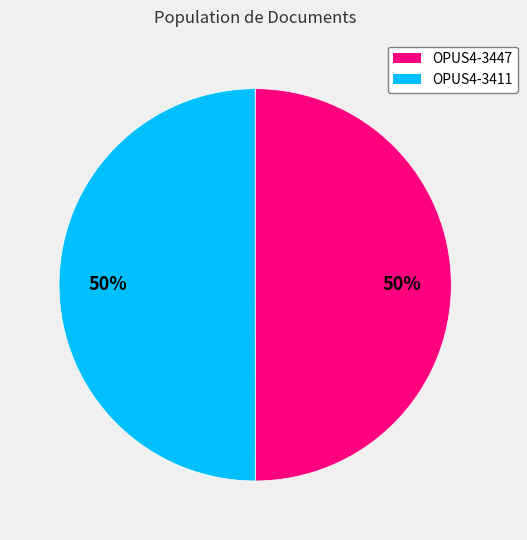

True or false: OPUS4-3411 accounts for 62% of the total.

False